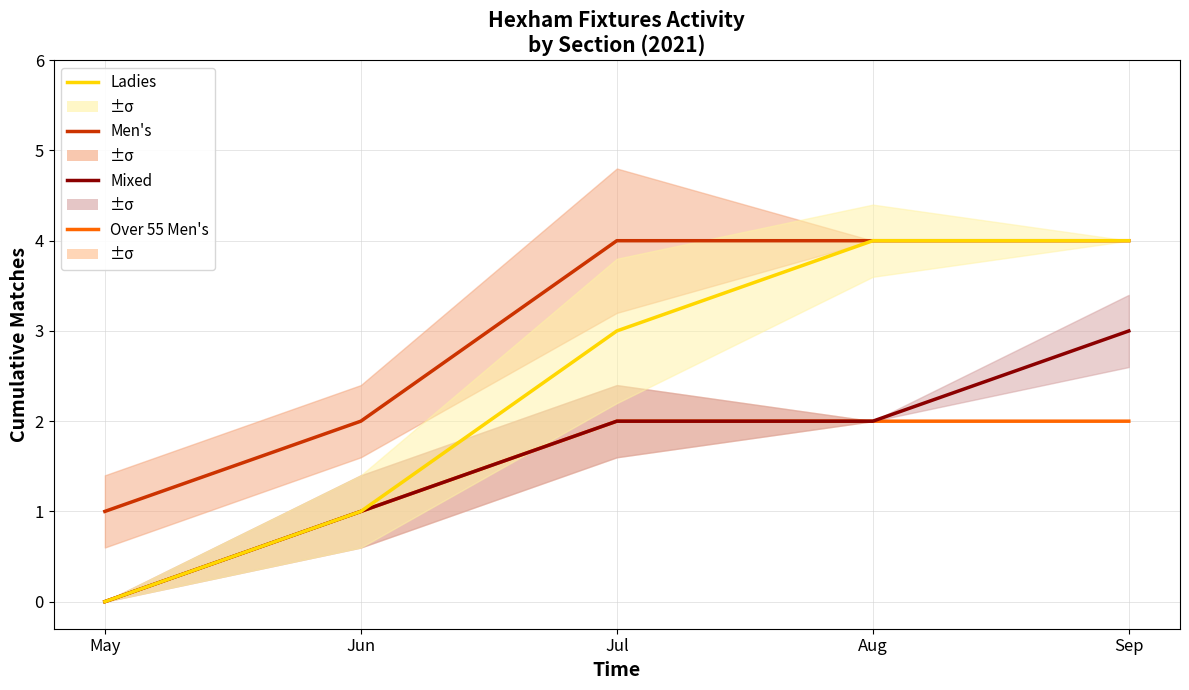

Rank the series by their maximum value, from lowest to highest.

Over 55 Men's, Mixed, Men's, Ladies